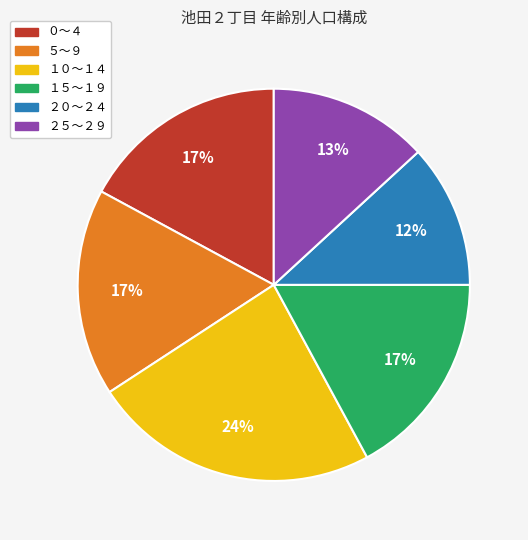

Is there any slice that represents more than half of the pie?

No